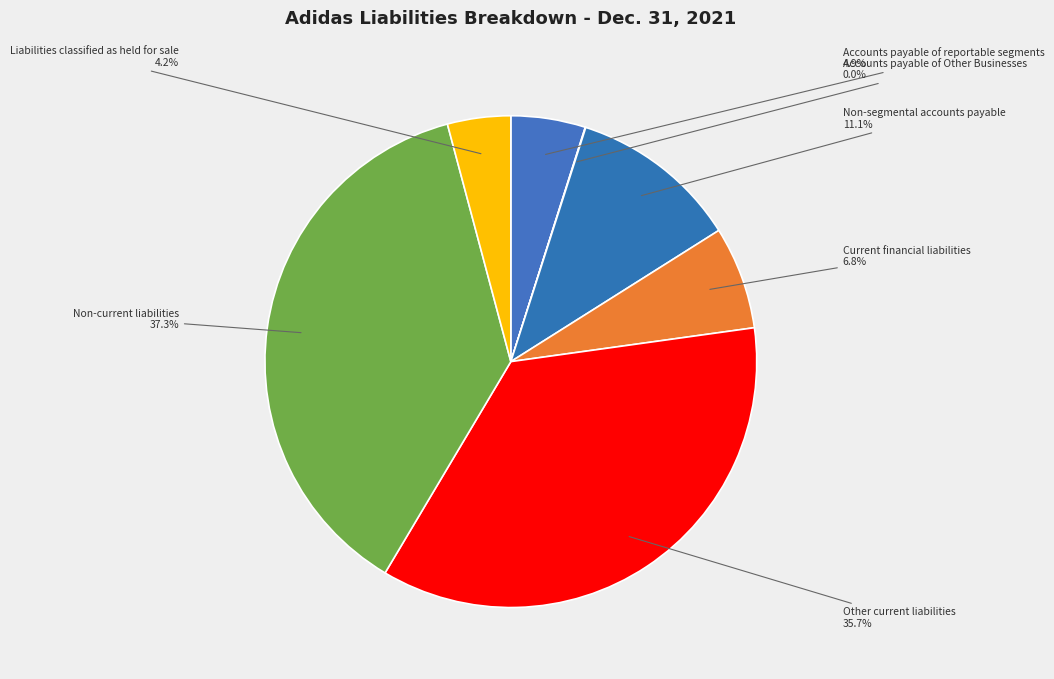

Which category has the smallest portion of the pie?

Accounts payable of Other Businesses